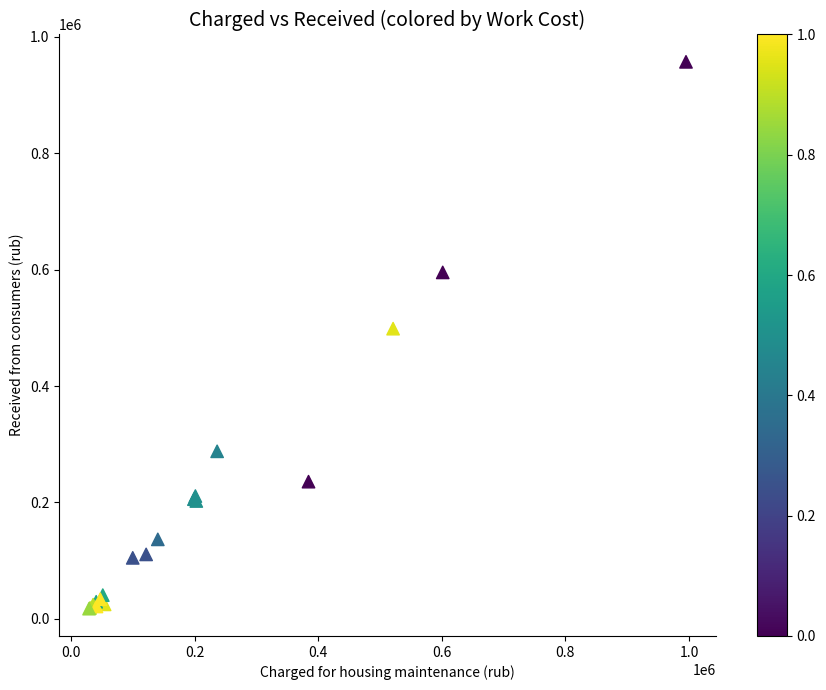

What Y value in the scatter plot is closest to 487274?

498575.3